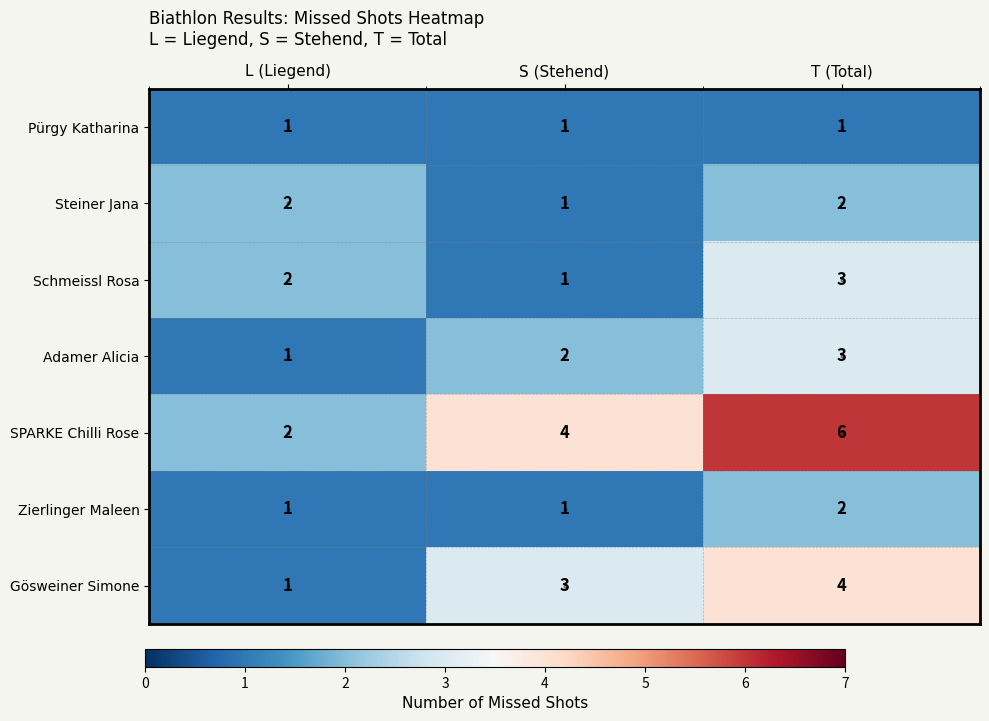

How many categories are shown in the chart?

3